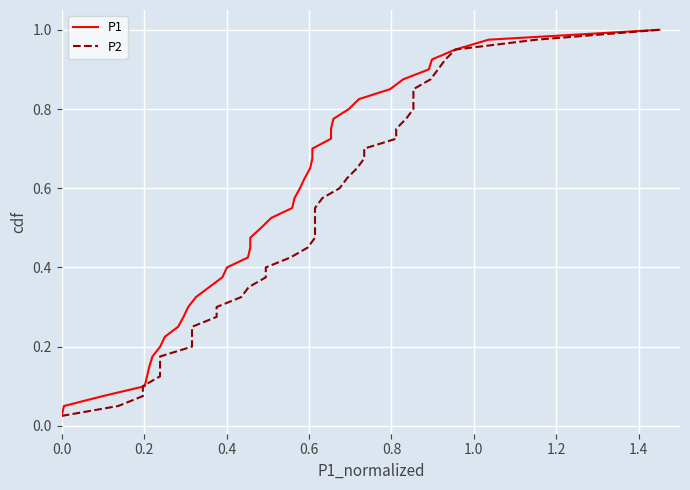

Does the chart display data point markers on the line(s)?

No